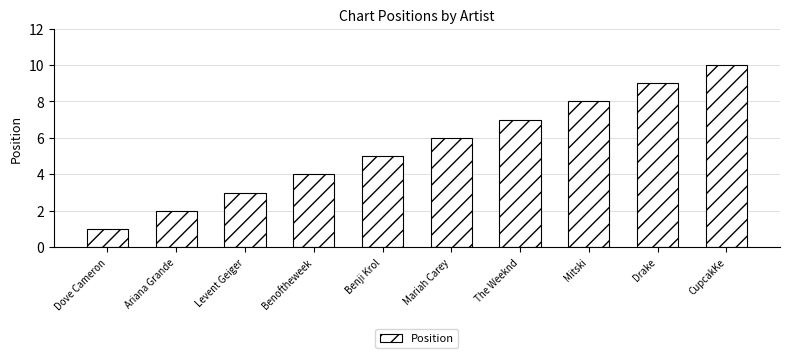

Approximately how many times larger is the value at Levent Geiger compared to Ariana Grande?

1.5